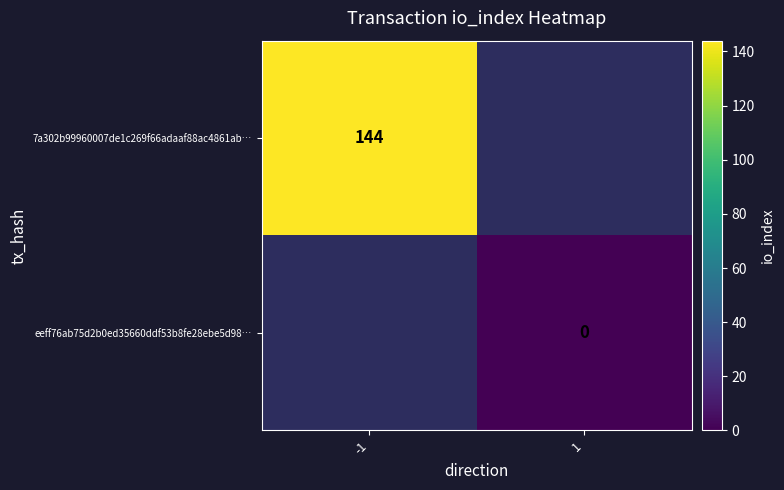

True or false: 7a302b99960007de1c269f66adaaf88ac4861ab… has a value of 144 at -1.

True